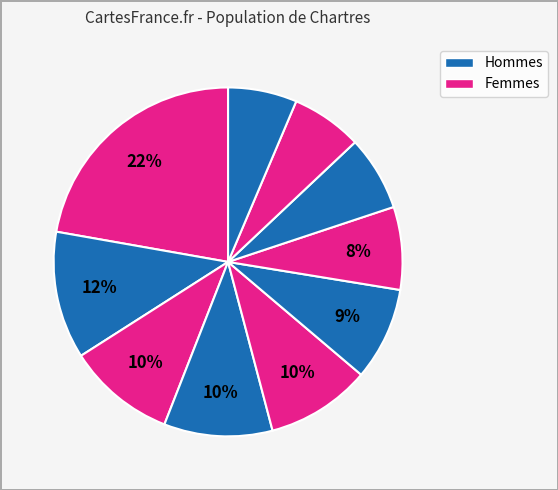

Count the number of slices in the pie.

10